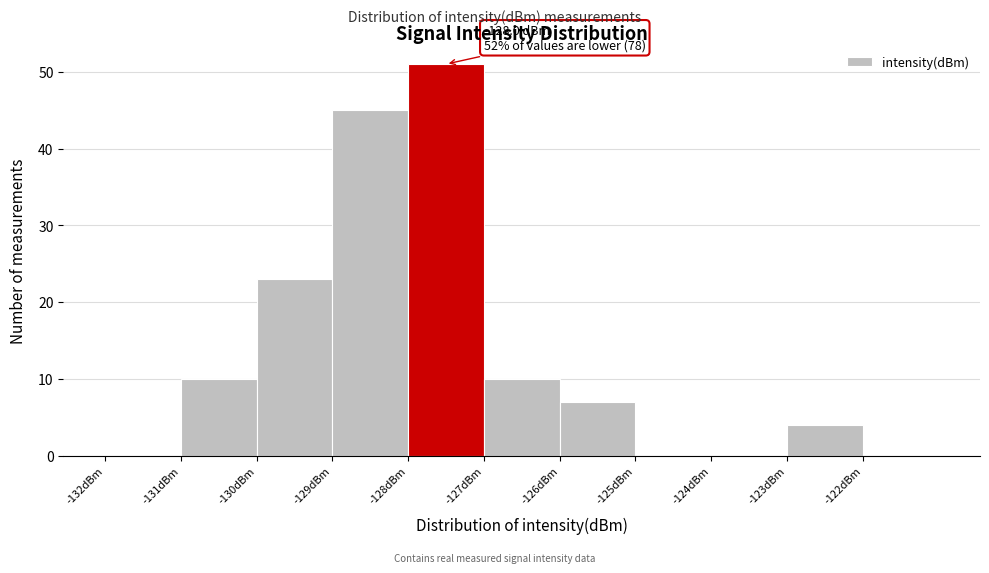

Over which range of the x-axis is the bar tallest?

-128 to -127